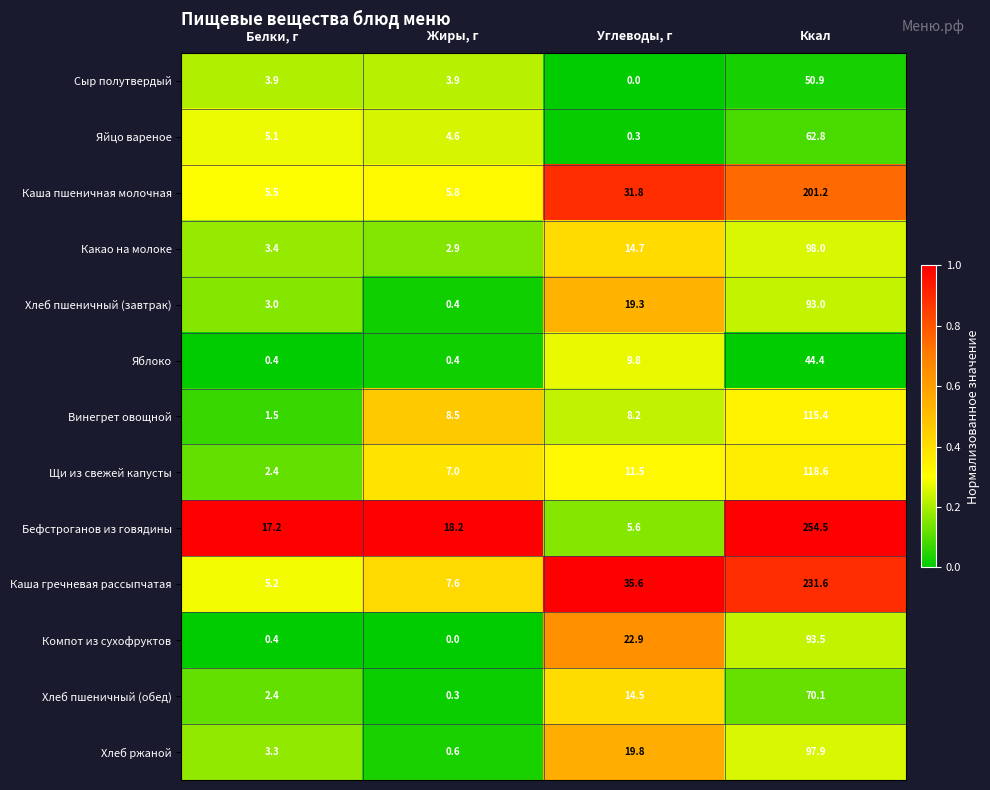

What is the difference between the highest and lowest values at Жиры, г?

18.2